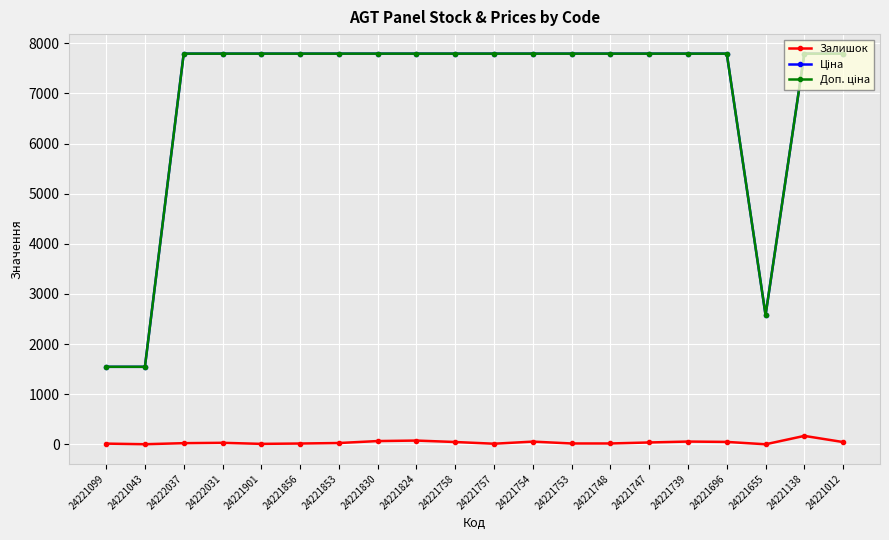

At how many categories does at least one series exceed 3270?

17